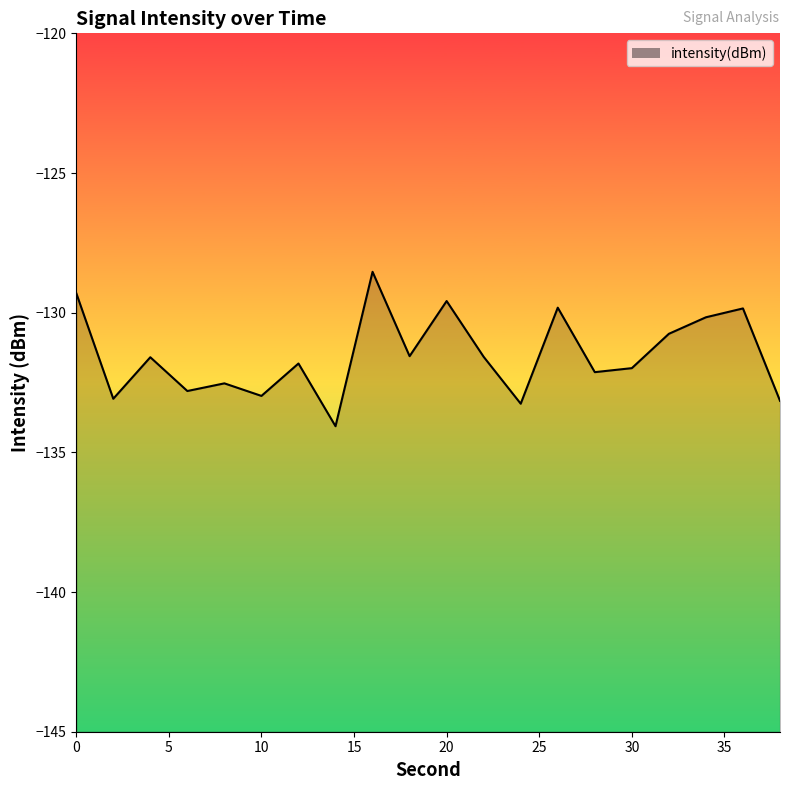

Where is the data nearest to the value -131?

32